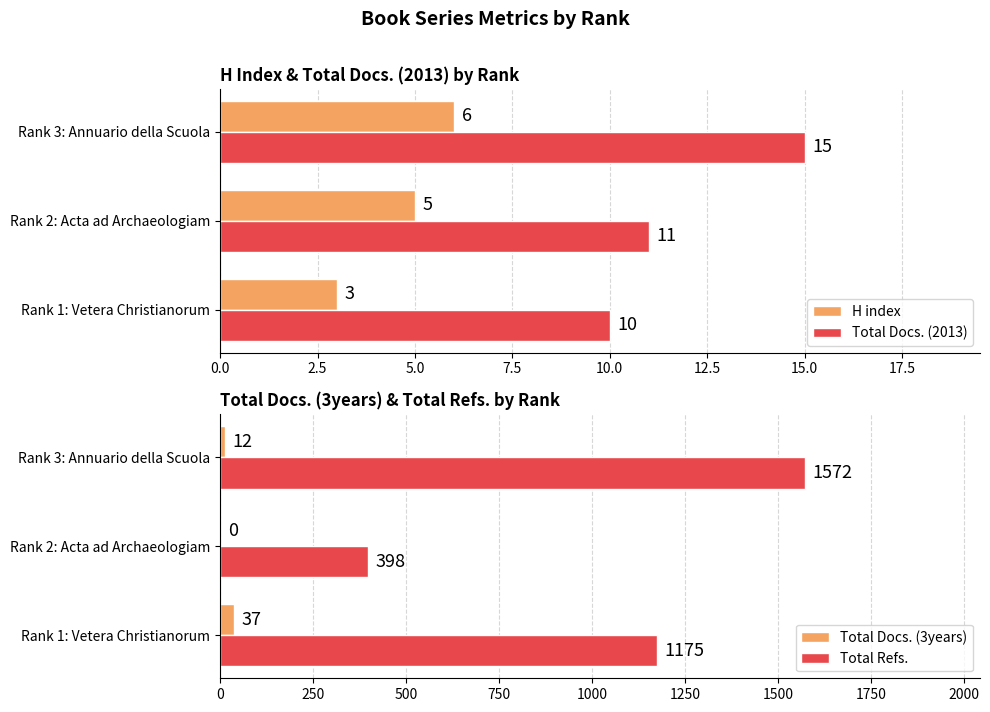

How many series are shown in this chart?

4